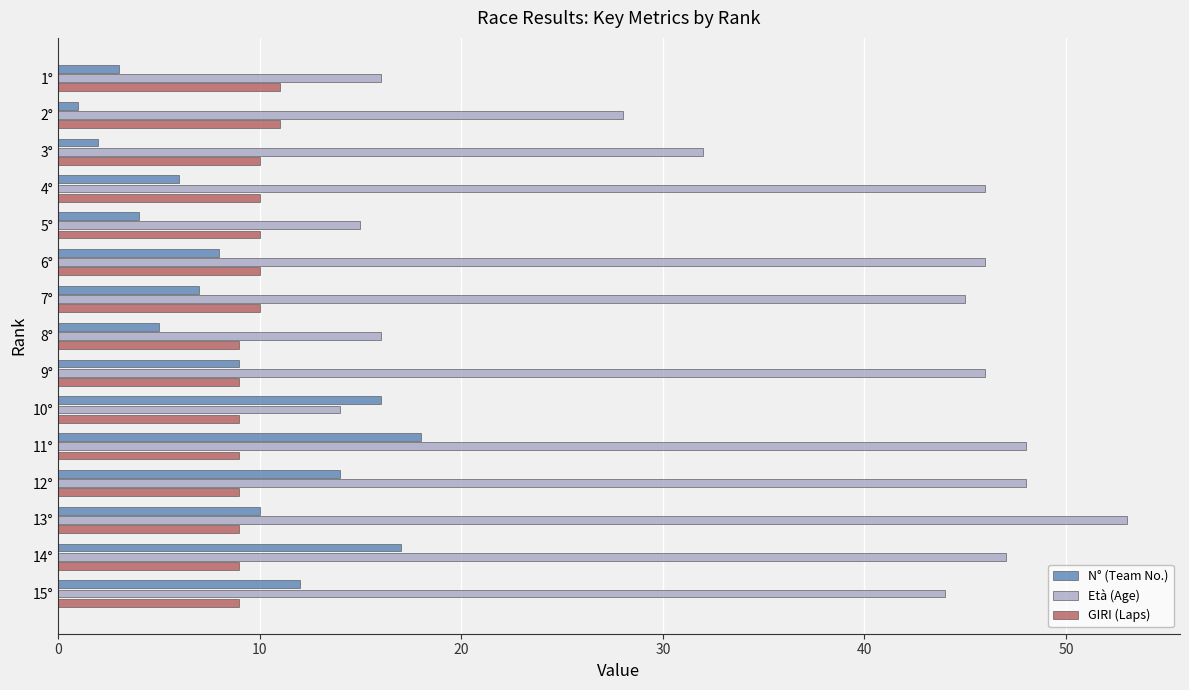

What is the average value of the N° (Team No.) series?

9